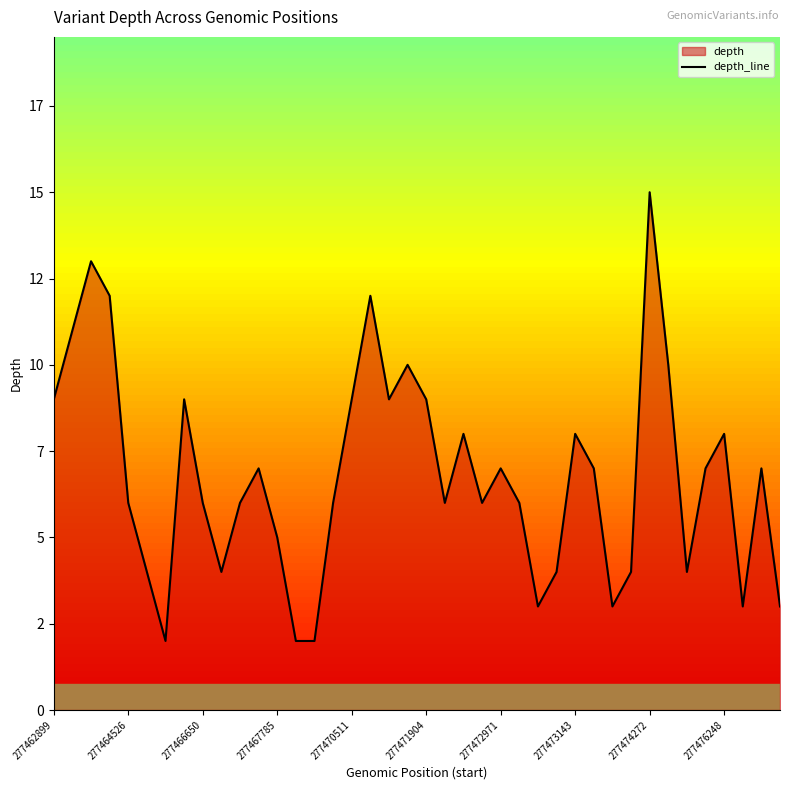

What is the value of the 4th point from the left?

12